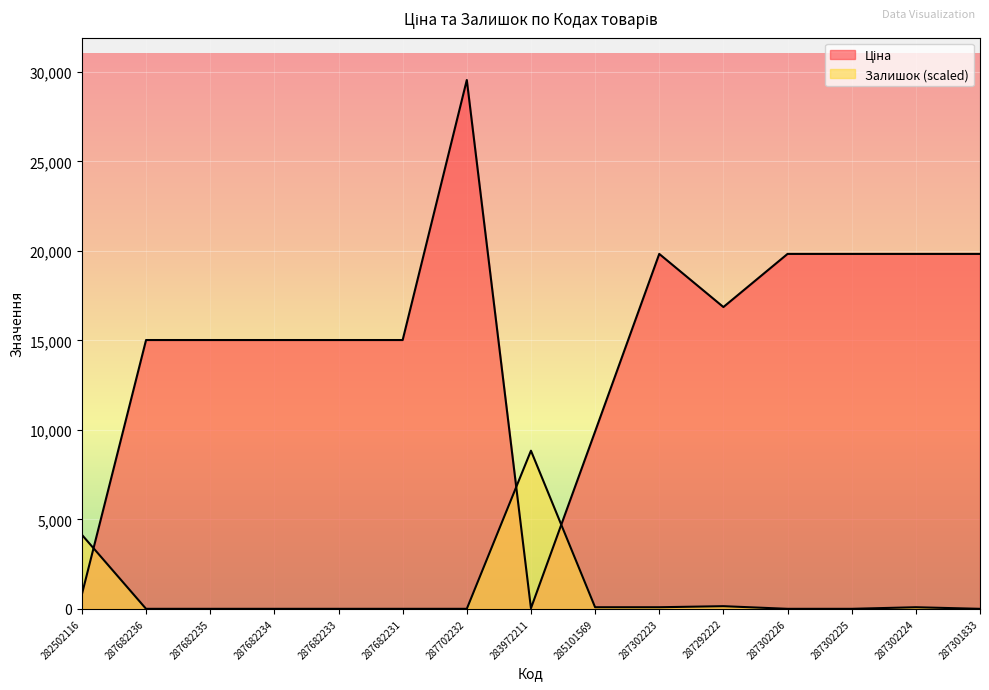

What position from the right is 287302224?

2